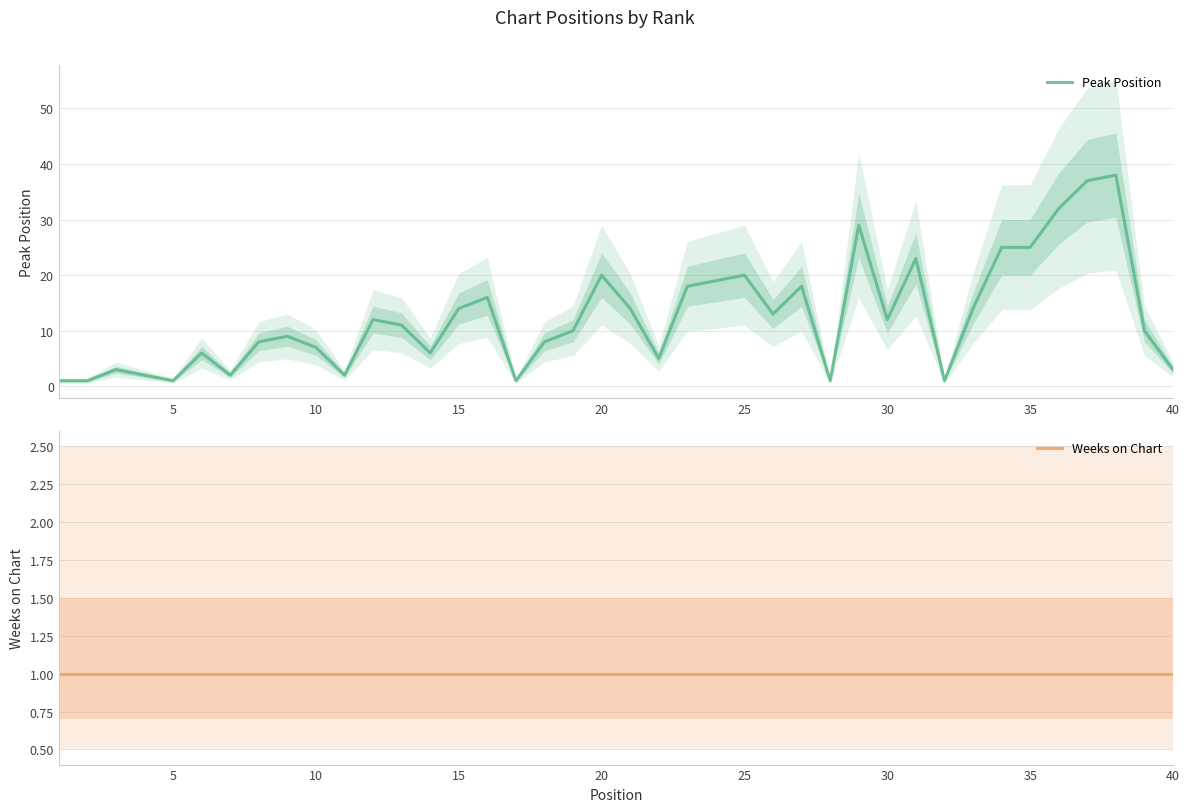

True or false: Weeks on Chart and Peak Position intersect in this chart.

False